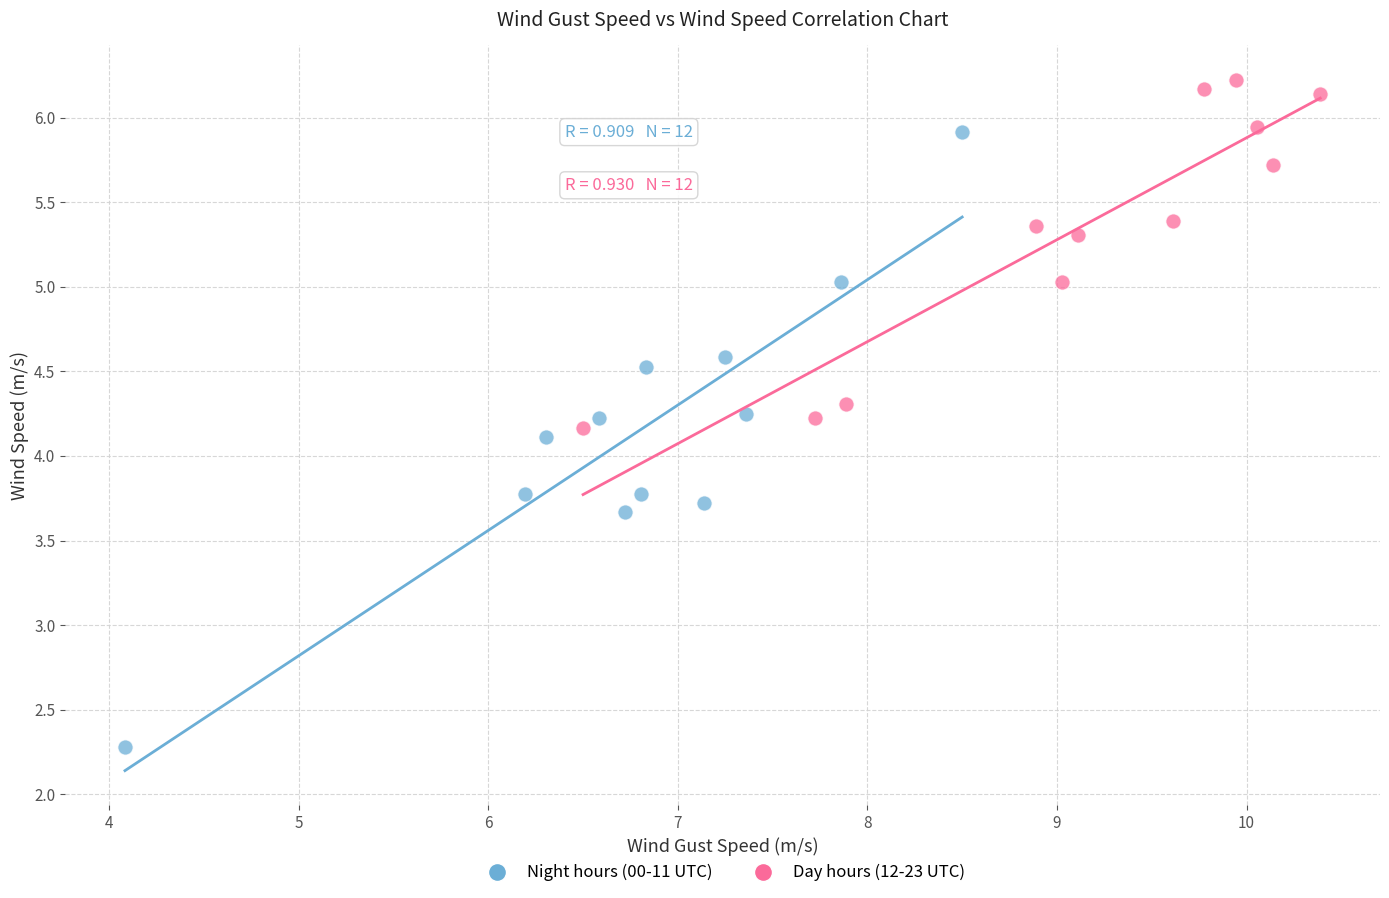

Which series reaches the minimum Y coordinate?

Night hours (00-11 UTC)